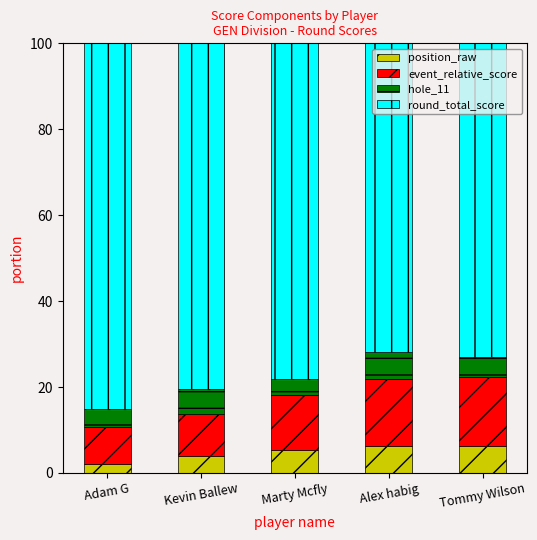

What is the difference between the maximum and minimum values in the position_raw series?

4.2